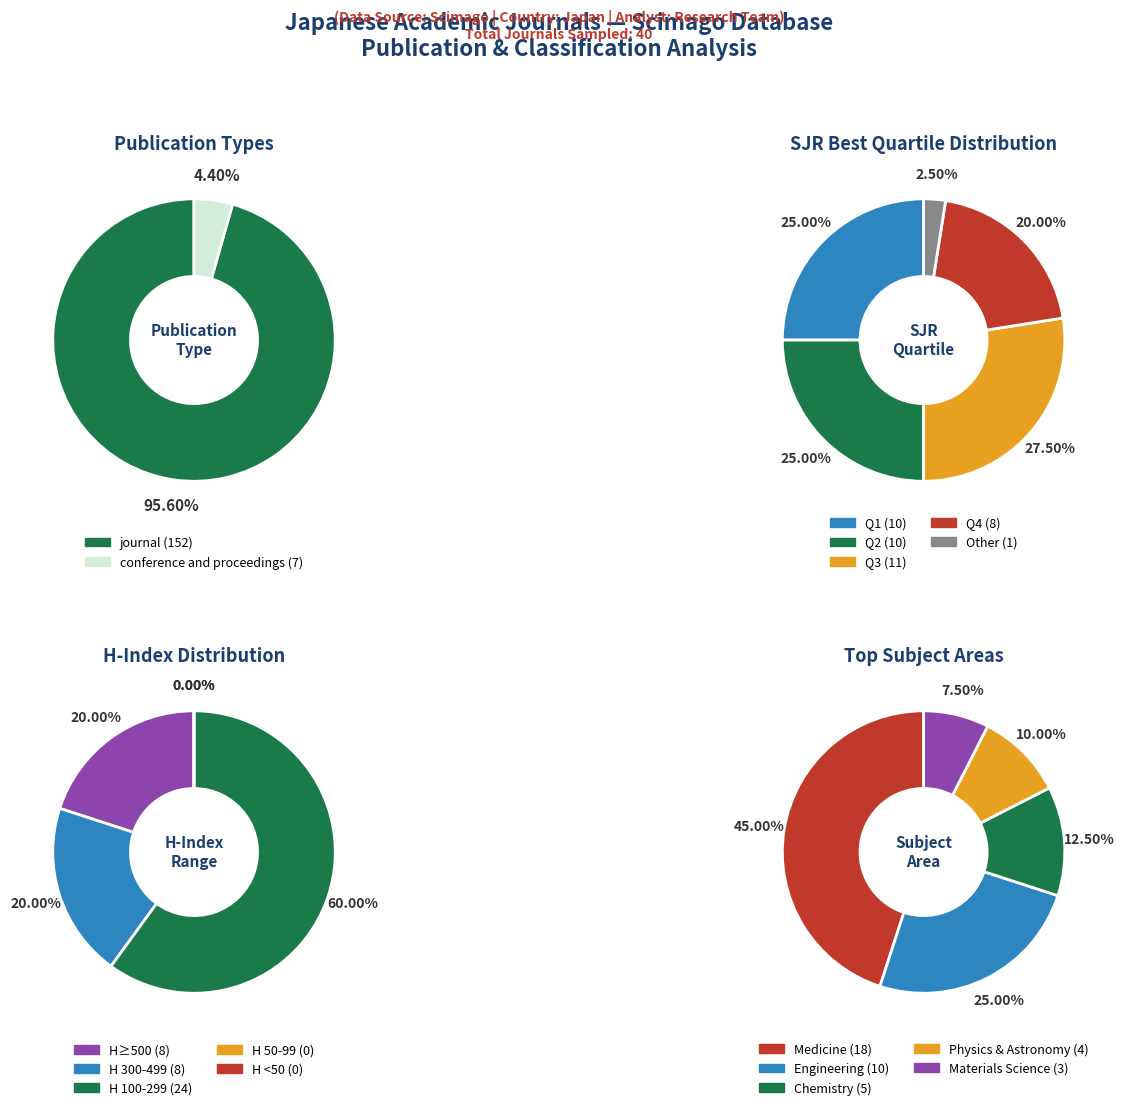

What is the largest slice in the pie chart?

journal